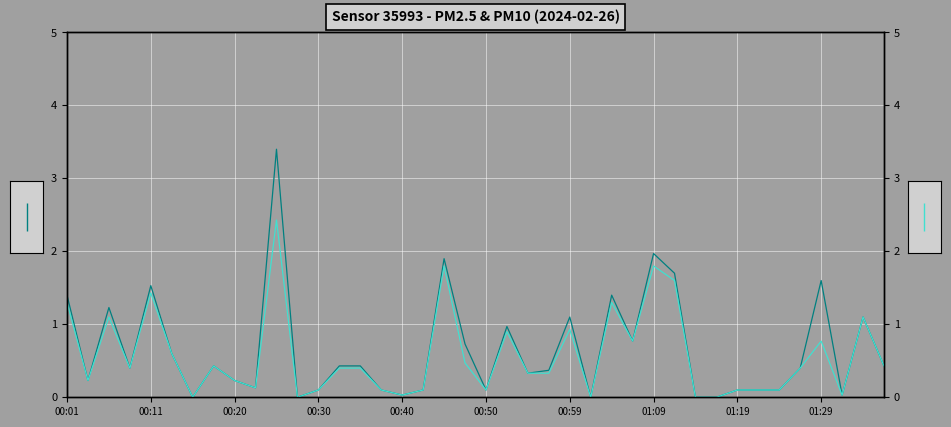

What is the difference between the P2 values at 29 and 25?

1.6